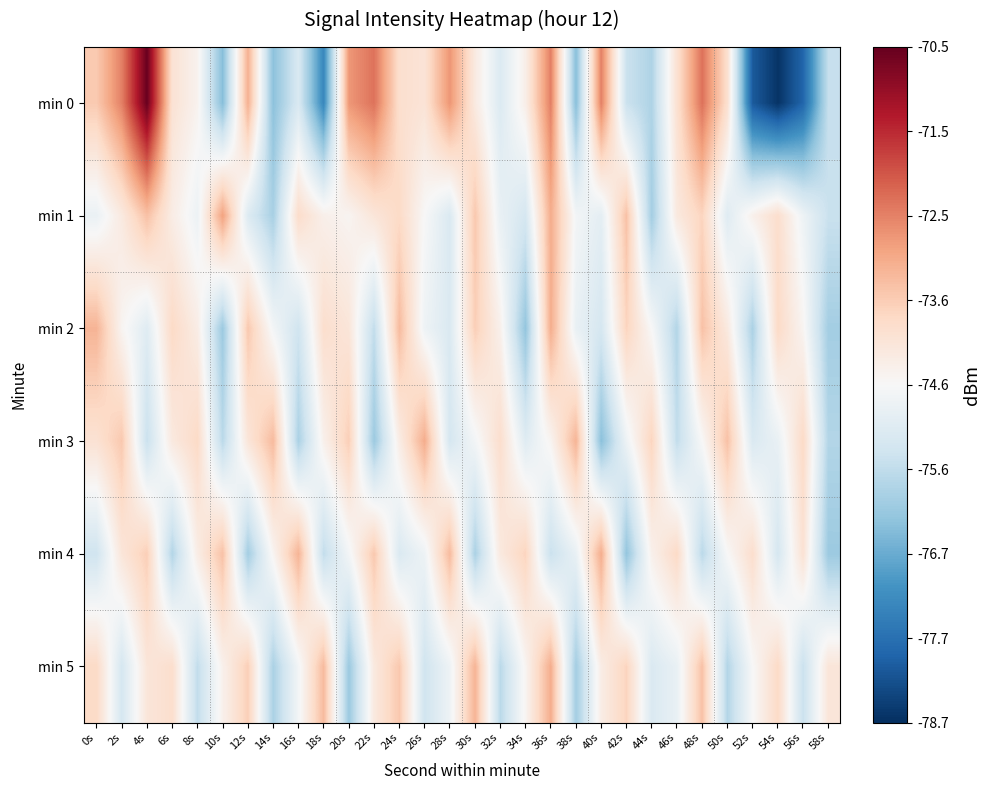

List the series in order of their peak value, highest first.

min 0, min 1, min 2, min 3, min 4, min 5